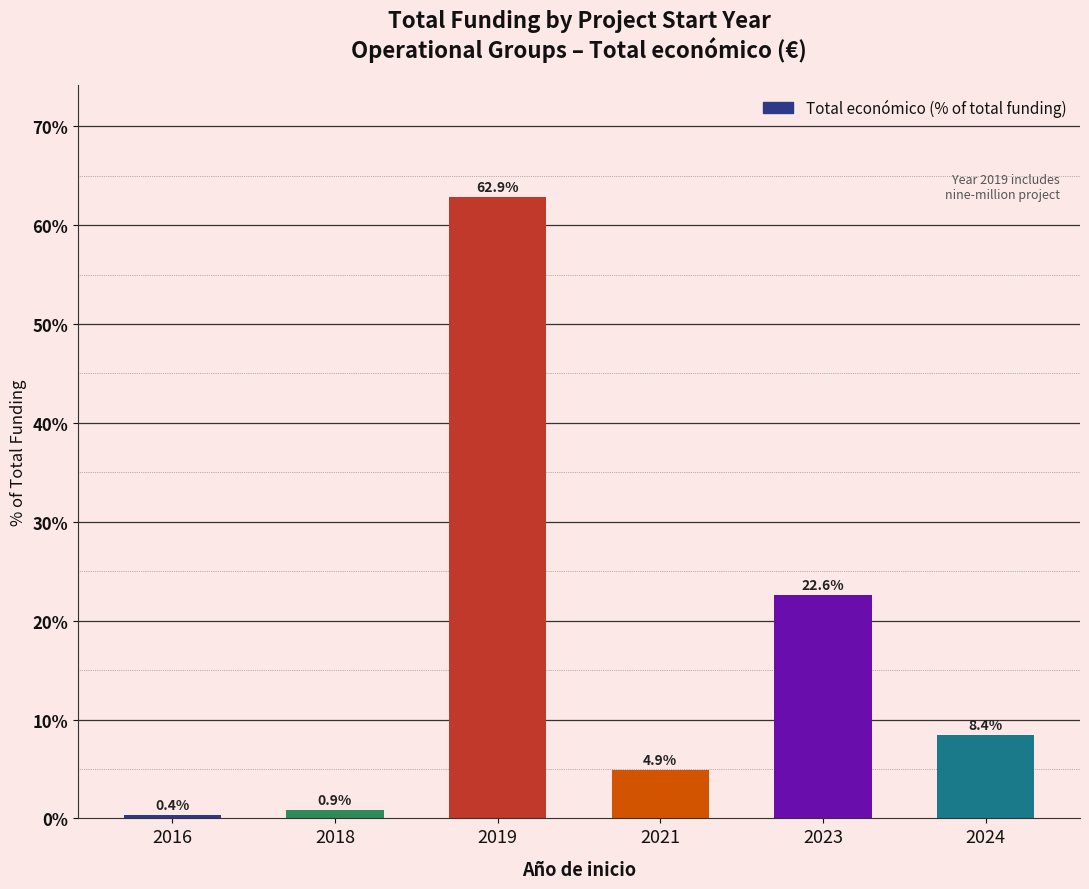

What is the value of the 2nd bar from the left?

0.9